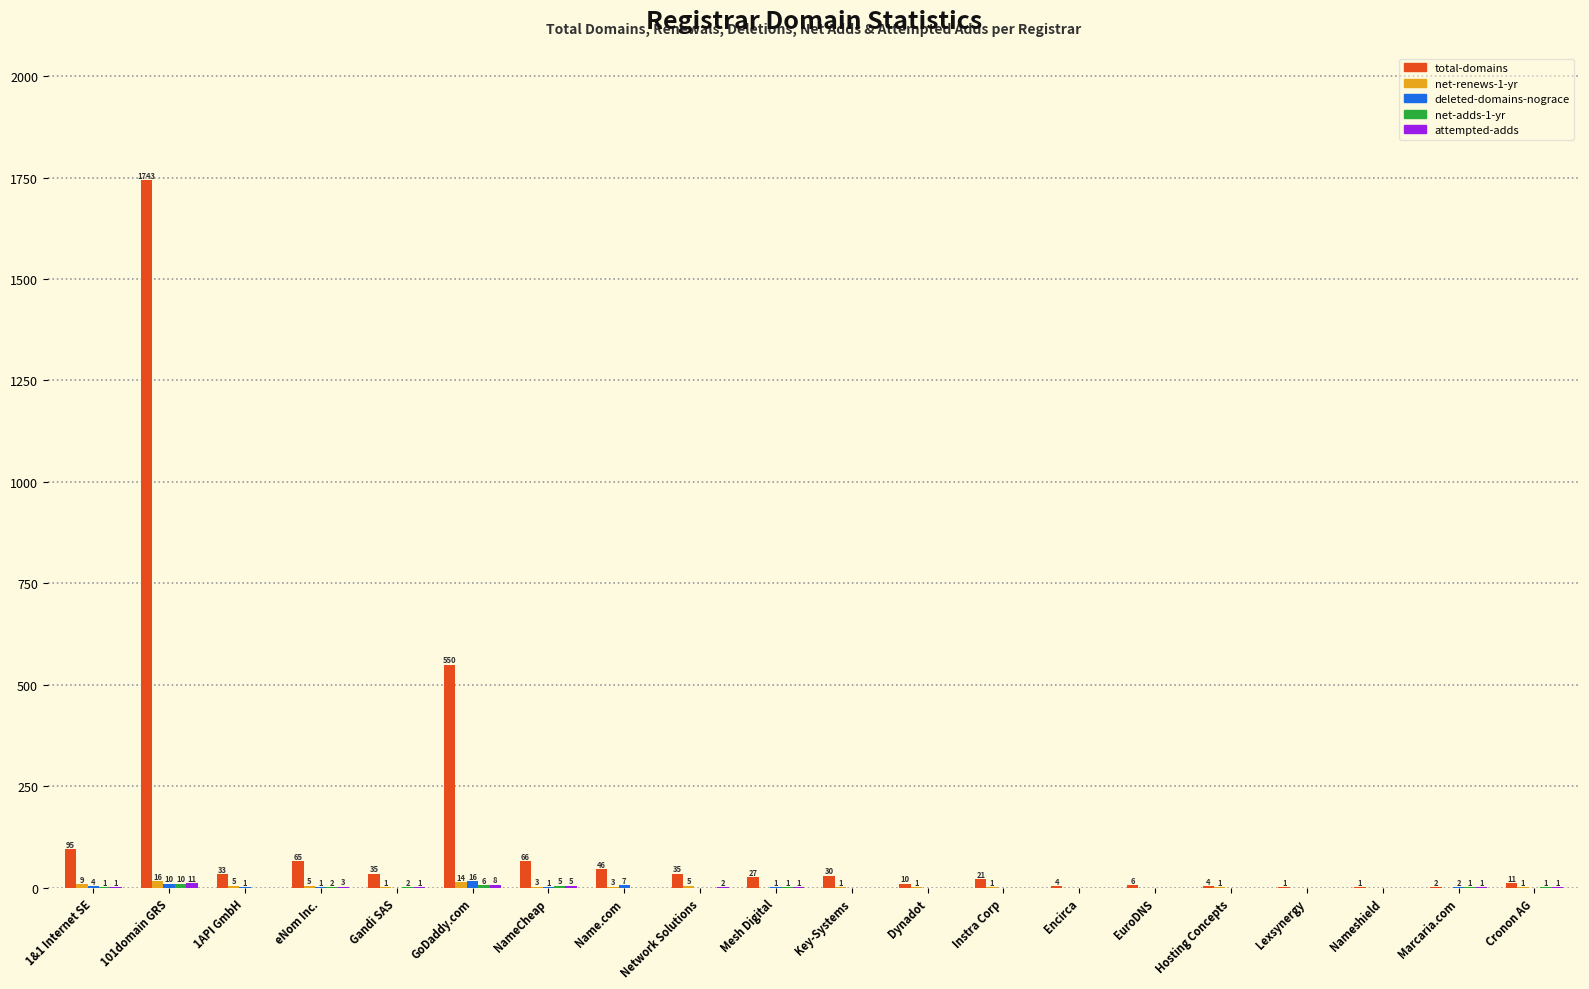

How many groups of bars are there?

20